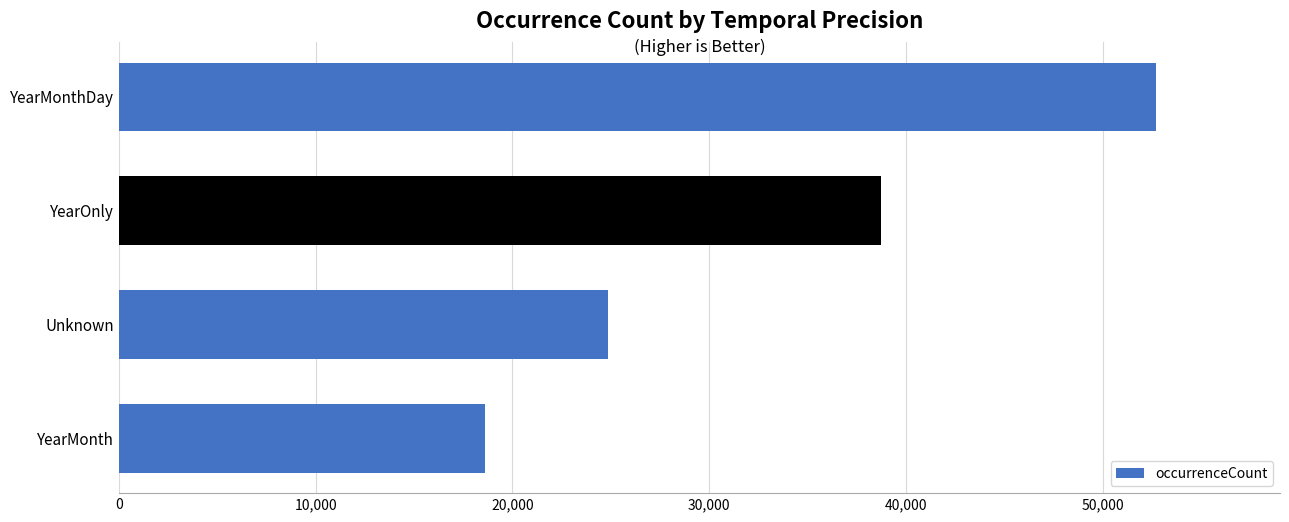

Reading bottom to top, what are all the values shown in this chart?

YearMonth=18603	Unknown=24847	YearOnly=38721	YearMonthDay=52695